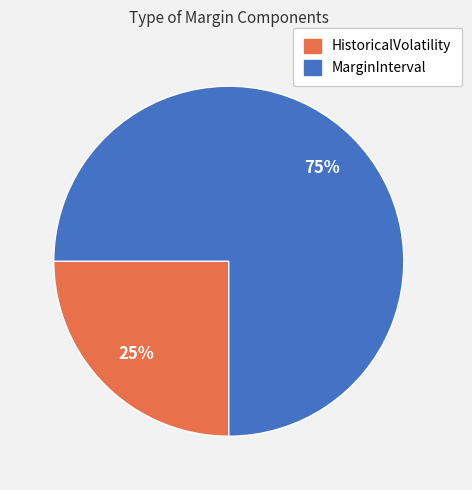

Is there a majority slice in this chart?

Yes